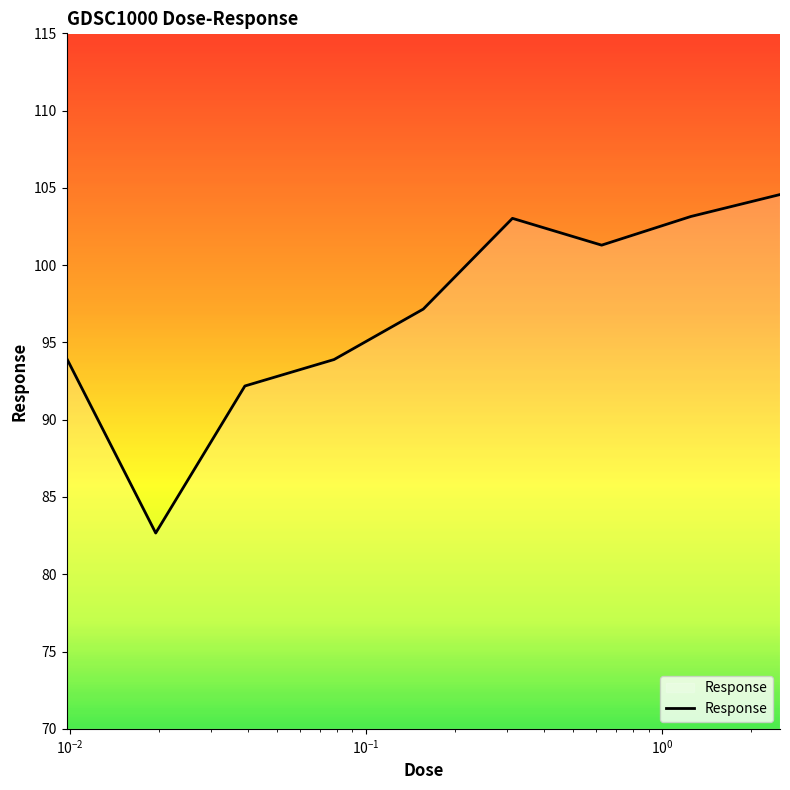

What is the smallest value displayed?

82.7